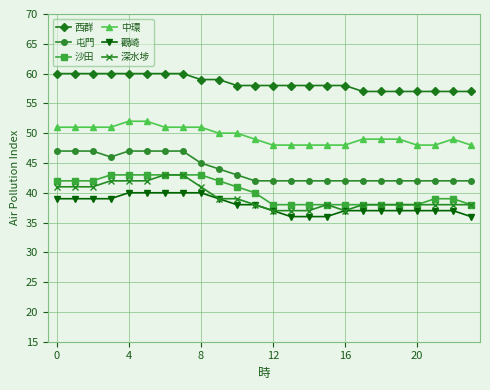

Reading right to left, transcribe all the data shown in this chart.

西群: 57	57	57	57	57	57	57	58	58	58	58	58	58	58	59	59	60	60	60	60	60	60	60	60
屯門: 42	42	42	42	42	42	42	42	42	42	42	42	42	43	44	45	47	47	47	47	46	47	47	47
沙田: 38	39	39	38	38	38	38	38	38	38	38	38	40	41	42	43	43	43	43	43	43	42	42	42
中環: 48	49	48	48	49	49	49	48	48	48	48	48	49	50	50	51	51	51	52	52	51	51	51	51
觀崎: 36	37	37	37	37	37	37	37	36	36	36	37	38	38	39	40	40	40	40	40	39	39	39	39
深水埗: 38	38	38	38	38	38	38	37	38	37	37	37	38	39	39	41	43	43	42	42	42	41	41	41